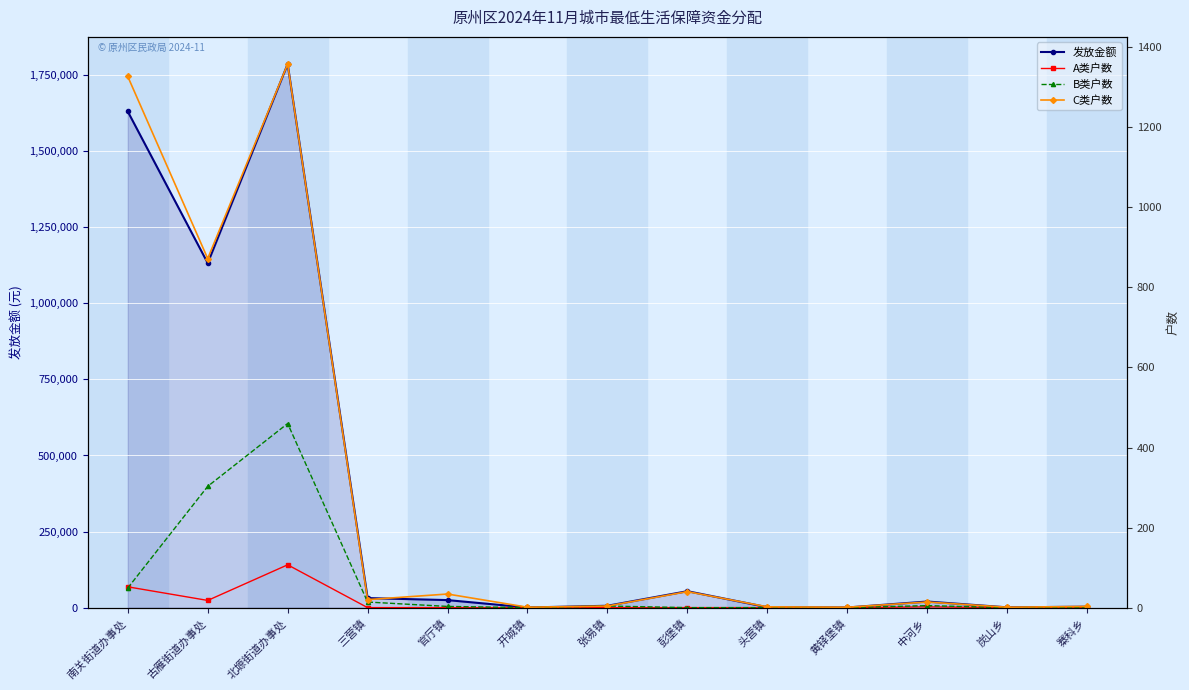

Which series changed the most between 北塬街道办事处 and 头营镇?

发放金额